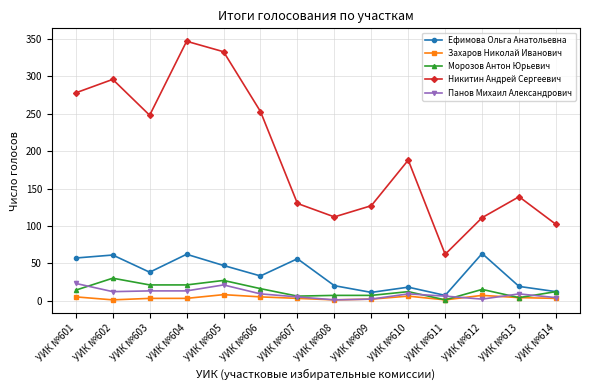

Which series changed the most between УИК №609 and УИК №610?

Никитин Андрей Сергеевич